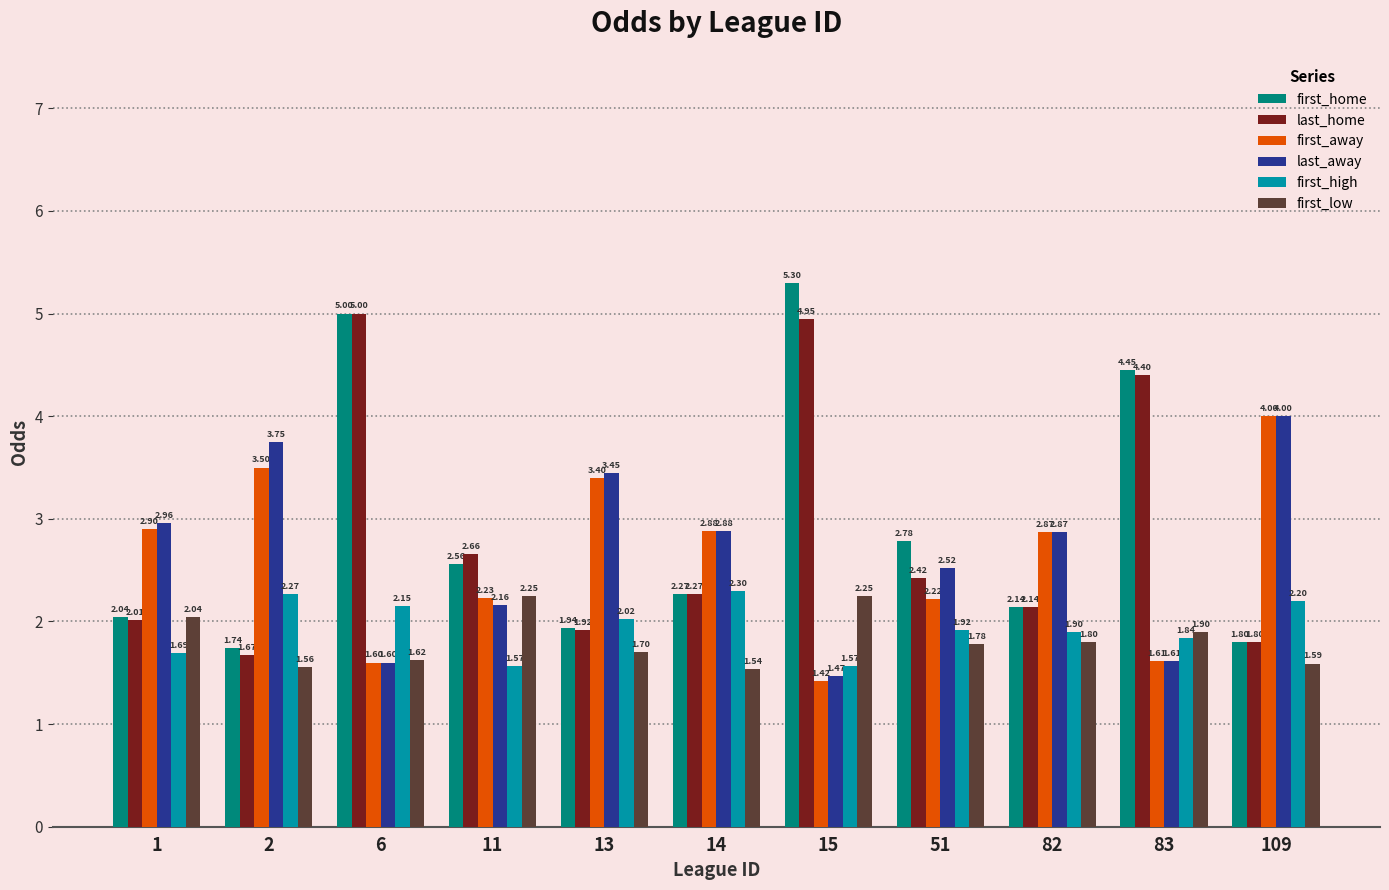

Is it true that first_away equals 1.8 at 13?

False